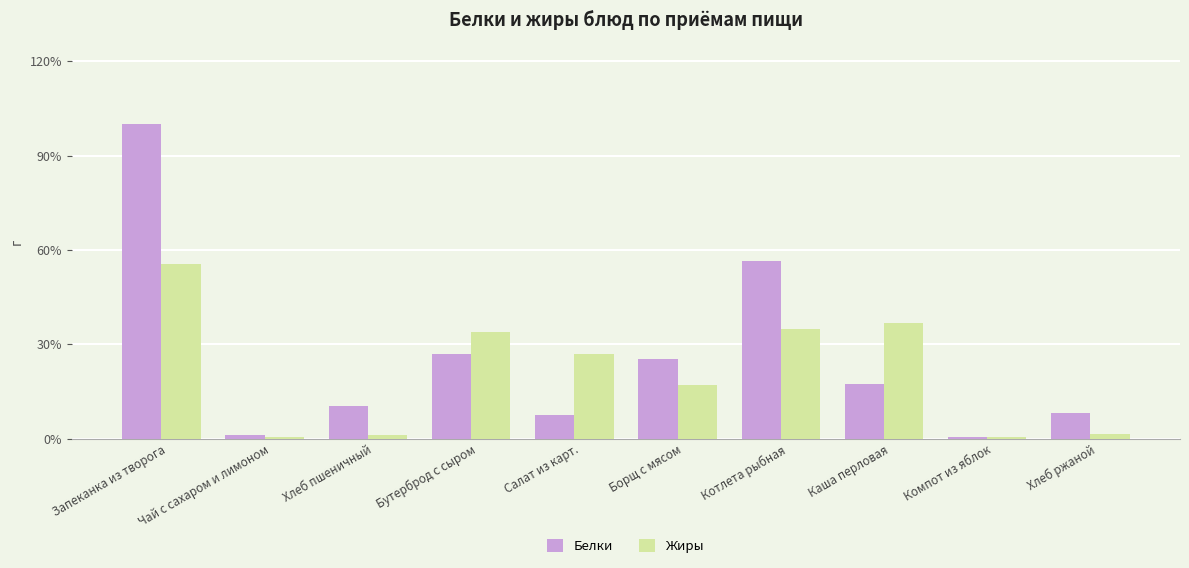

Does the chart contain stacked bars?

No